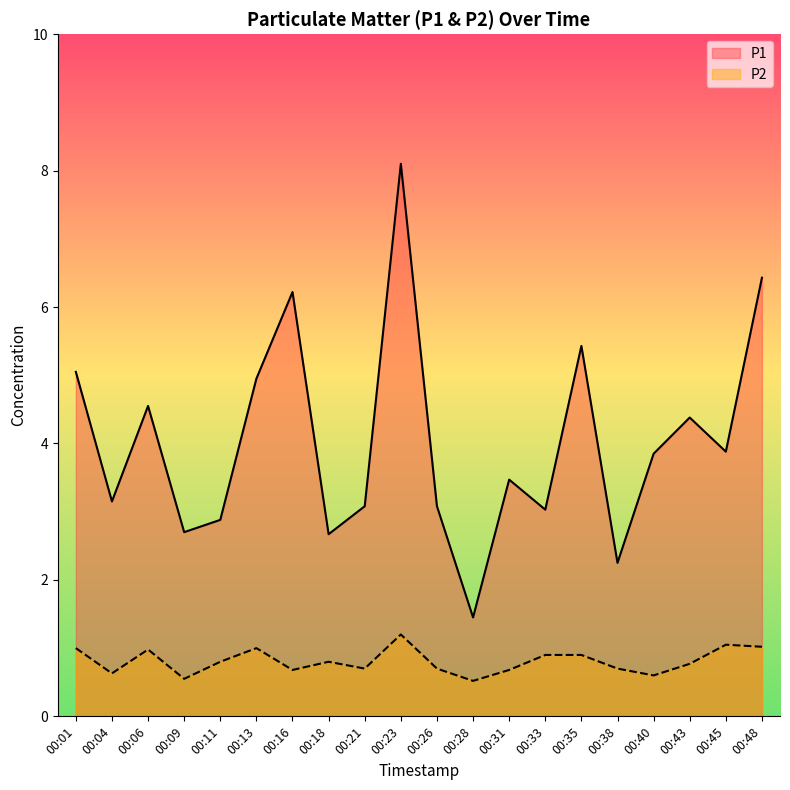

Which series has the largest total across all categories?

P1